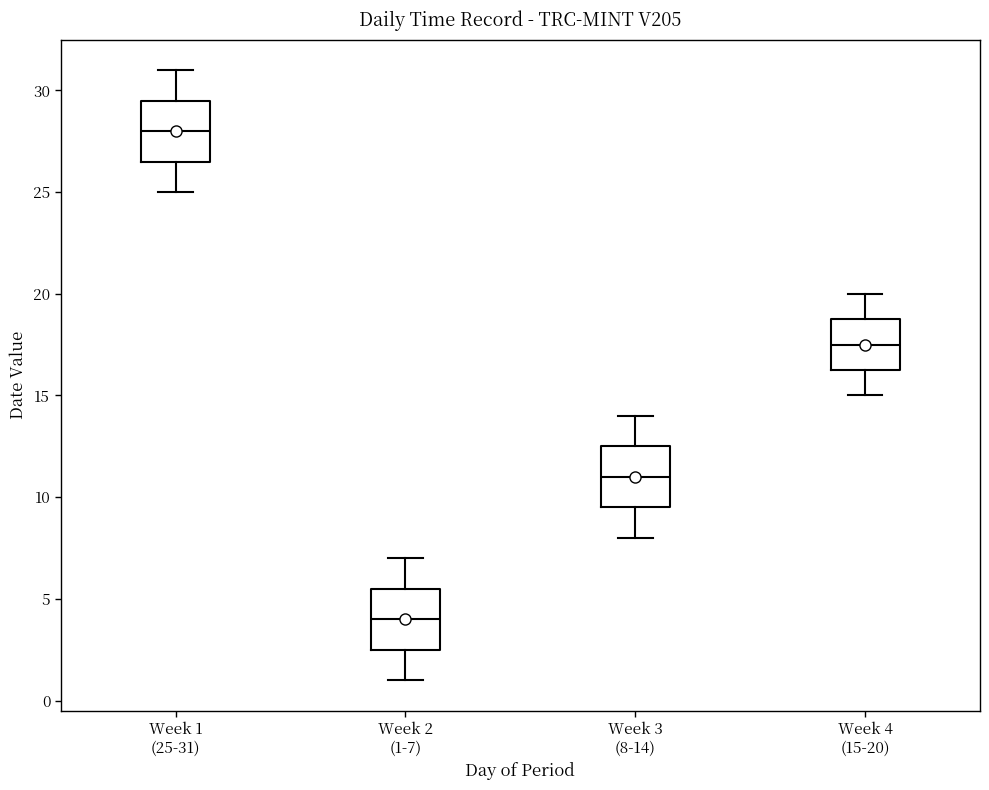

Which box's median line is the highest?

Week 1 (25-31)